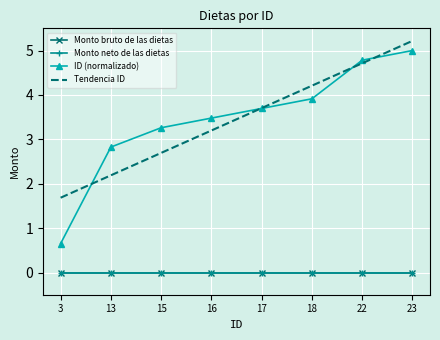

Reading right to left, what are all the values shown in this chart?

Monto bruto de las dietas: 23=0.0	22=0.0	18=0.0	17=0.0	16=0.0	15=0.0	13=0.0	3=0.0
Monto neto de las dietas: 23=0.0	22=0.0	18=0.0	17=0.0	16=0.0	15=0.0	13=0.0	3=0.0
ID (normalizado): 23=5.0	22=4.8	18=3.9	17=3.7	16=3.5	15=3.3	13=2.8	3=0.7
Tendencia ID: 23=5.2	22=4.7	18=4.2	17=3.7	16=3.2	15=2.7	13=2.2	3=1.7